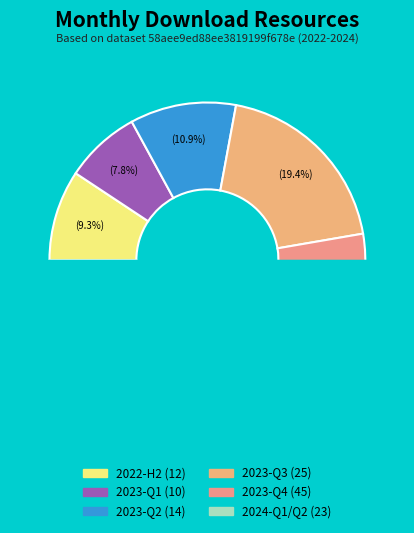

Between 2023-03 and 2023-11, which is larger?

2023-11